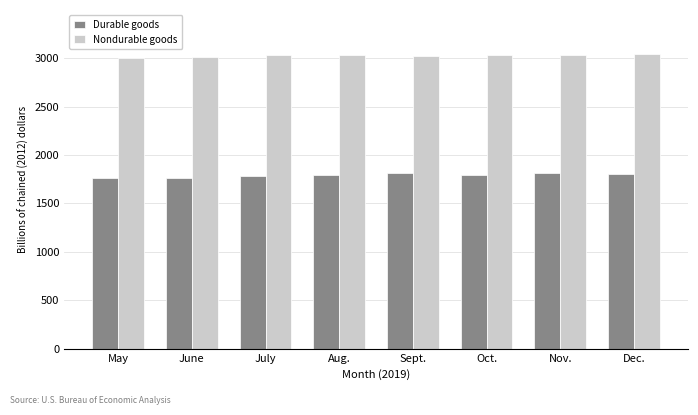

What value does the Durable goods series have at Nov.?

1812.2